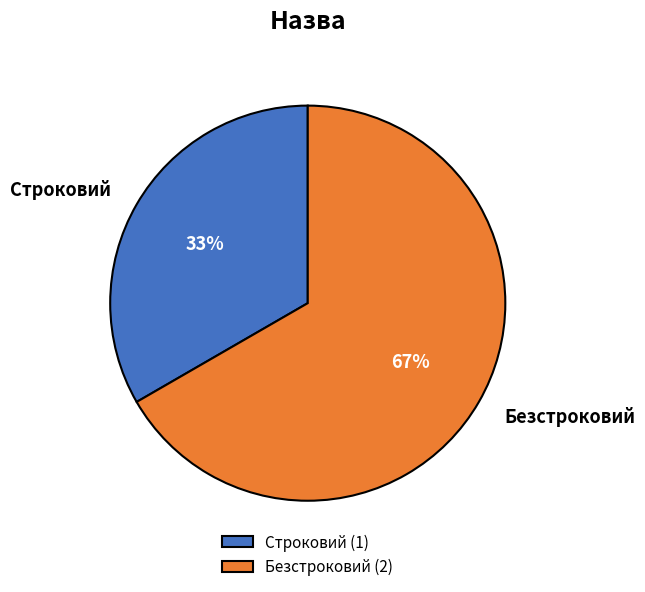

To the nearest percent, what percentage of the pie is Строковий?

33%